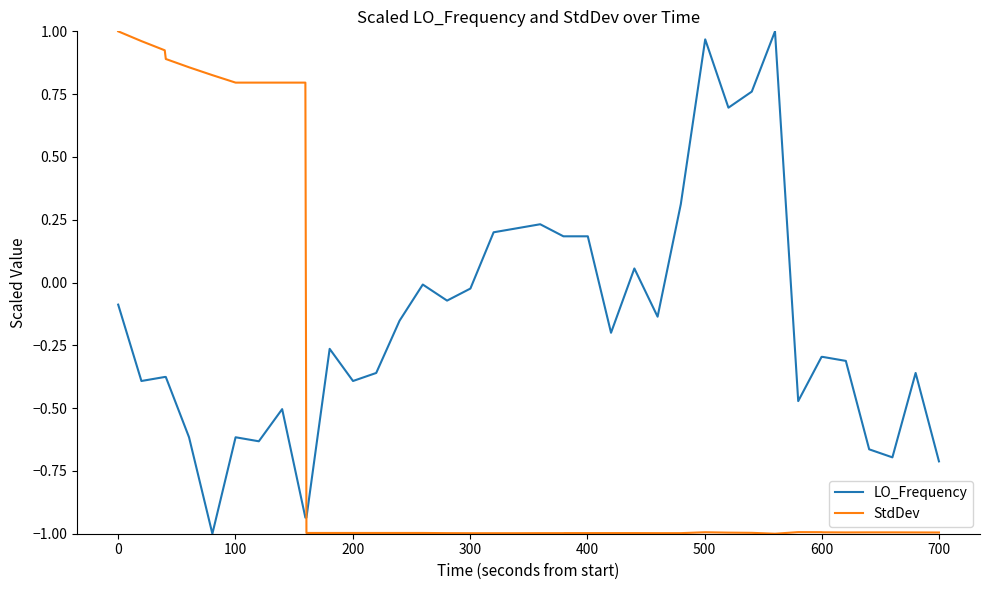

What is the smallest value displayed?

-1.0